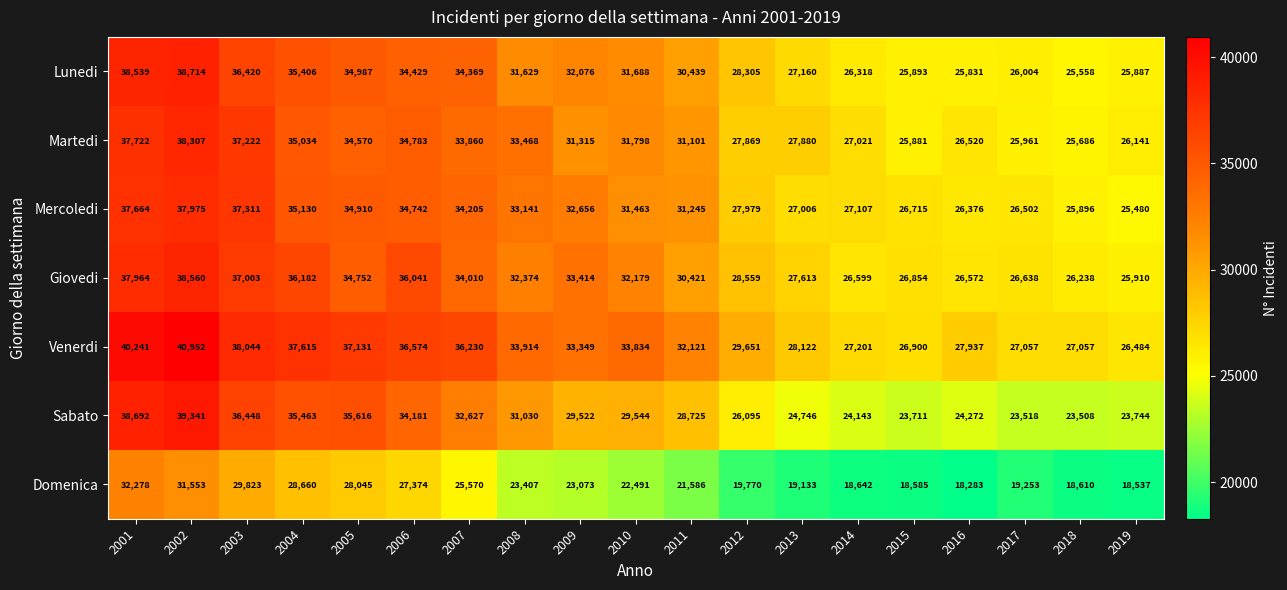

How many series are shown in this chart?

7